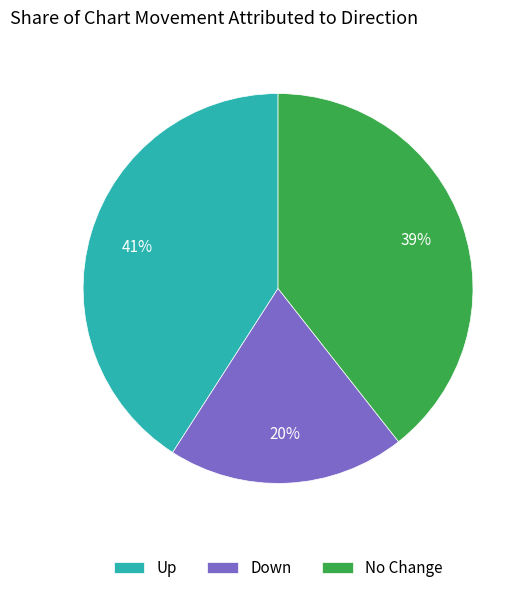

Rank the categories by value from highest to lowest.

Up, No Change, Down